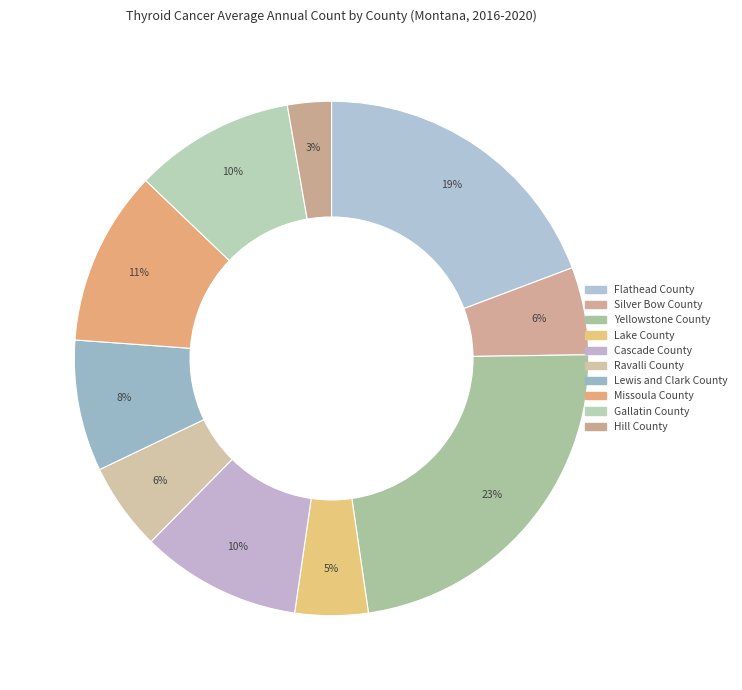

What is the total percentage of Missoula County and Ravalli County?

16.5%